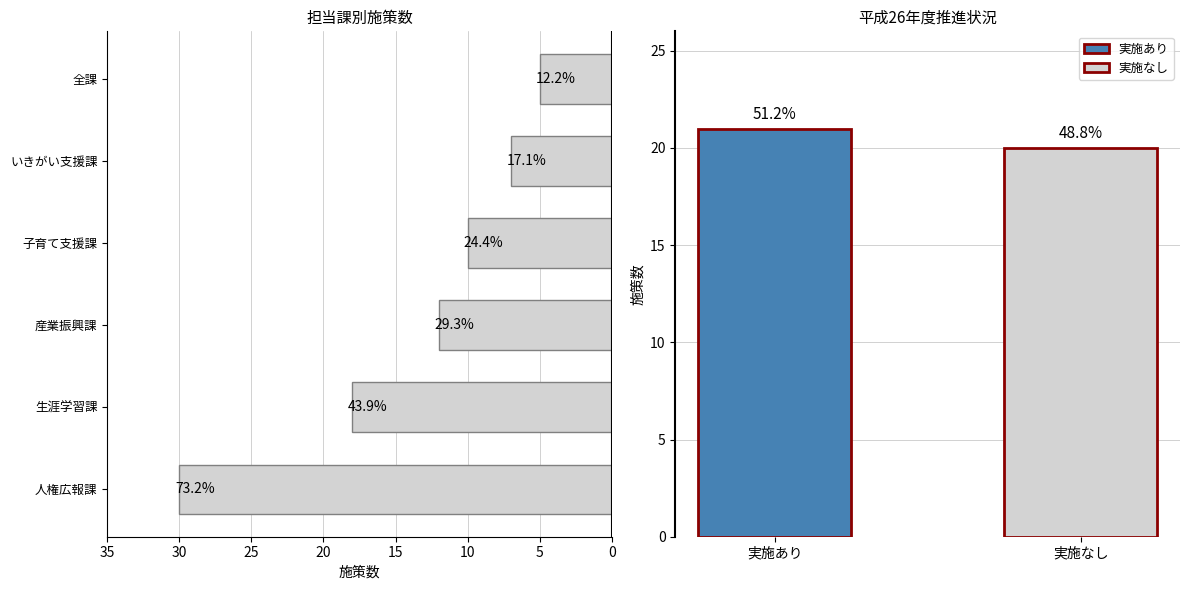

Reading left to right, extract all data points from this chart.

30	18	12	10	7	5